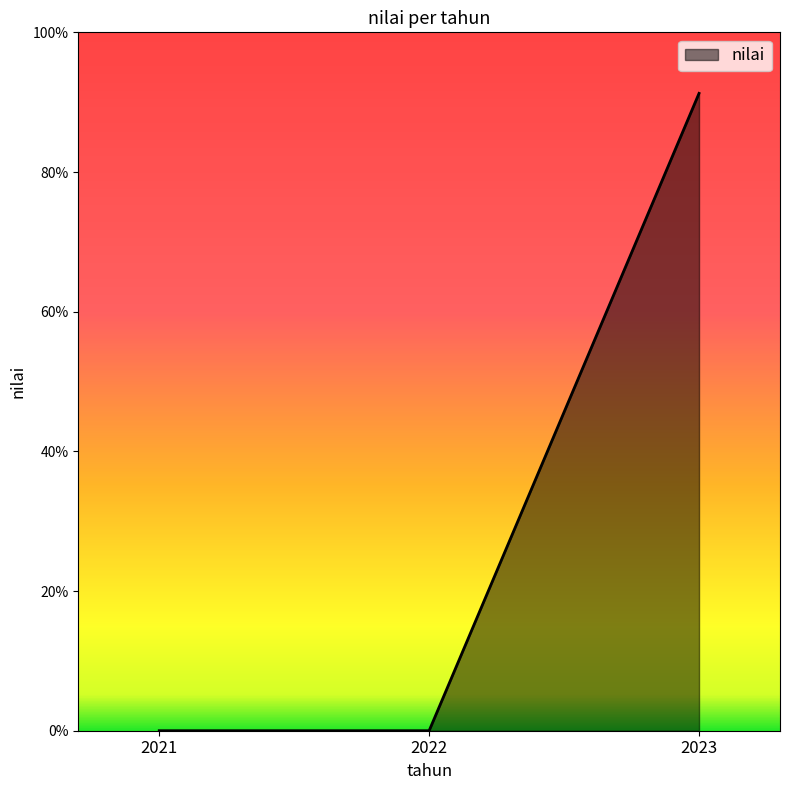

The value at 2022 is 0.0. True or false?

True